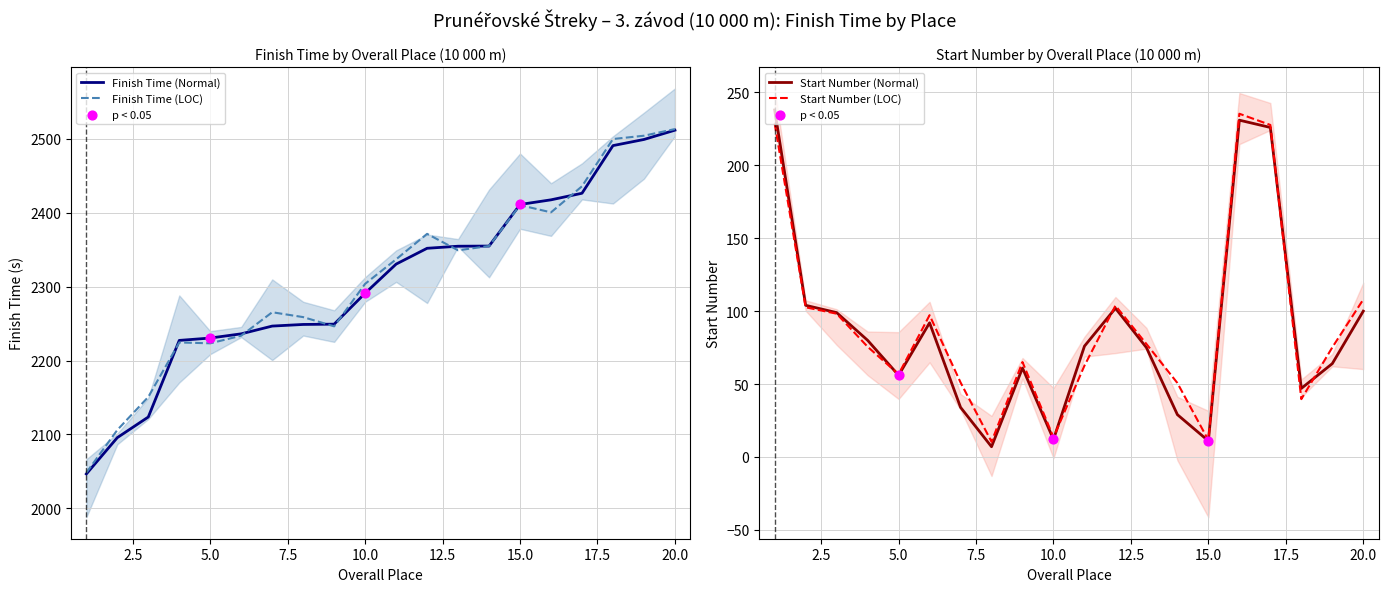

Approximately how many times larger is the value at 15 compared to 14?

0.4